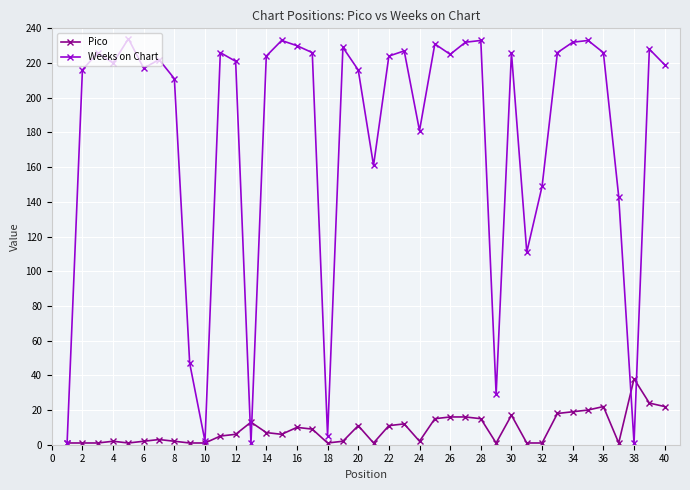

At how many categories does at least one series exceed 136?

32